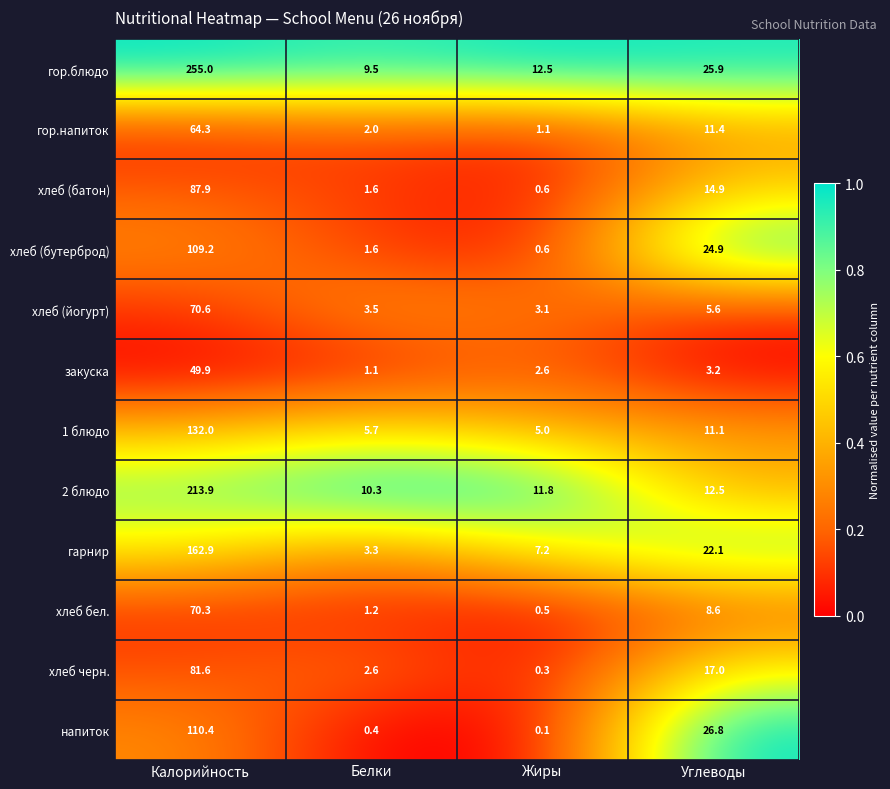

What is the sum of all гарнир values?

195.5